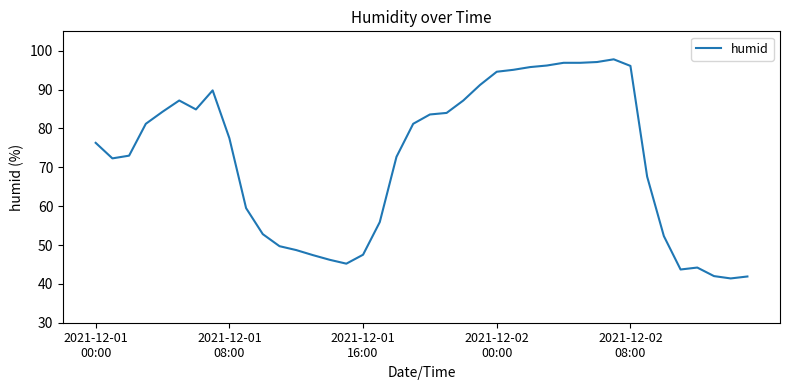

What is the greatest value displayed?

97.8